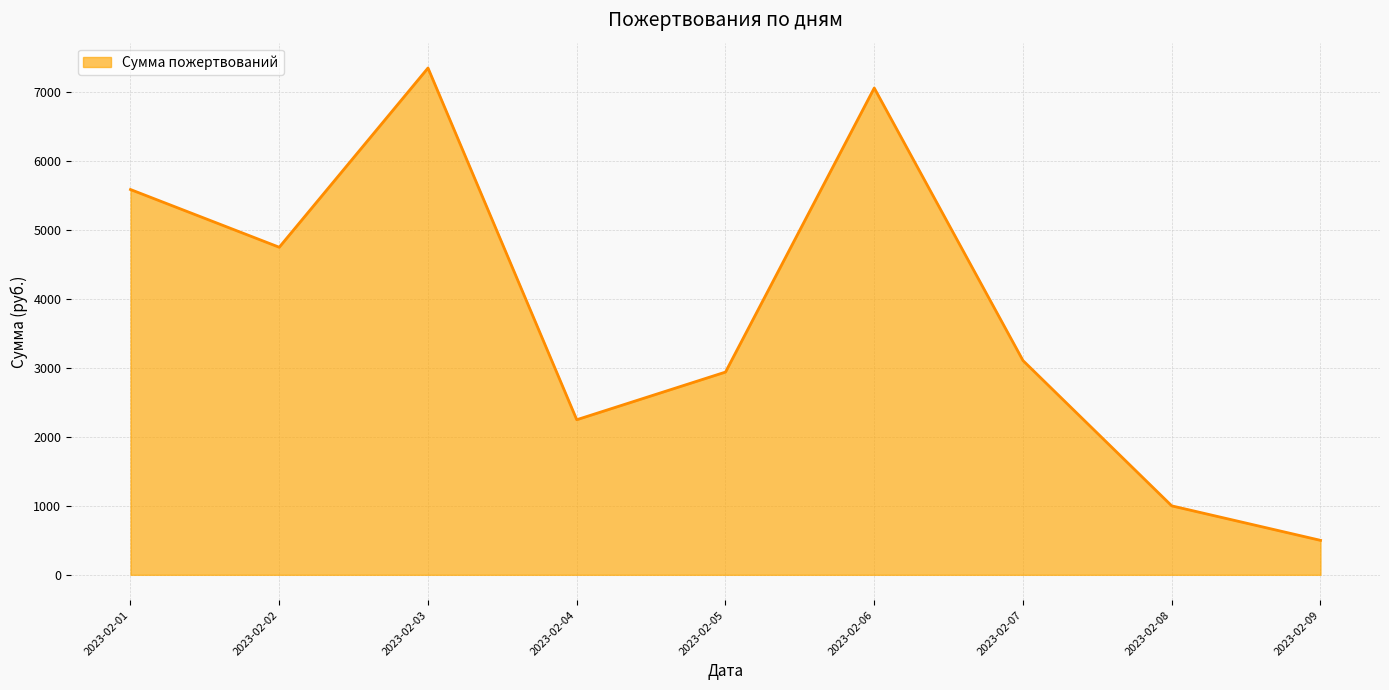

Rank the categories by value from lowest to highest.

2023-02-09, 2023-02-08, 2023-02-04, 2023-02-05, 2023-02-07, 2023-02-02, 2023-02-01, 2023-02-06, 2023-02-03